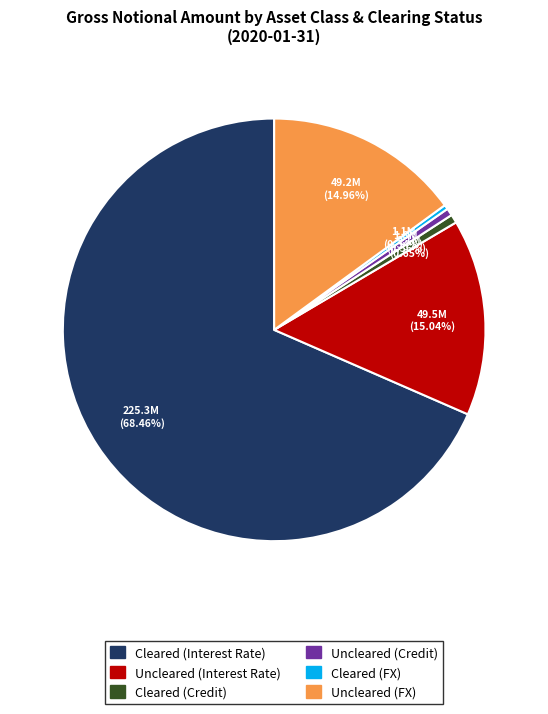

Which category has the biggest portion of the pie?

Cleared (Interest Rate)